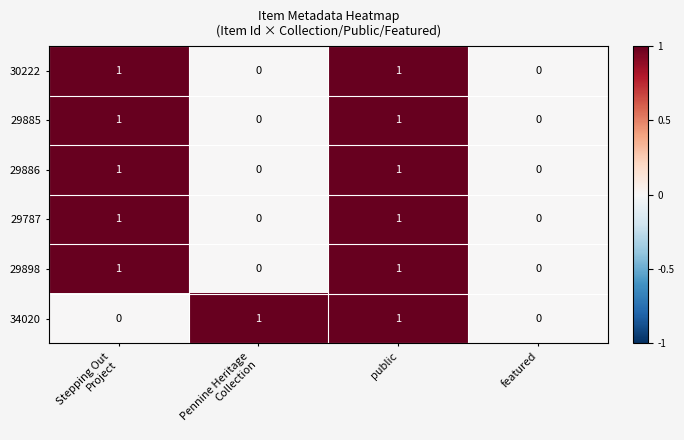

At which category is the sum across all series the highest?

public